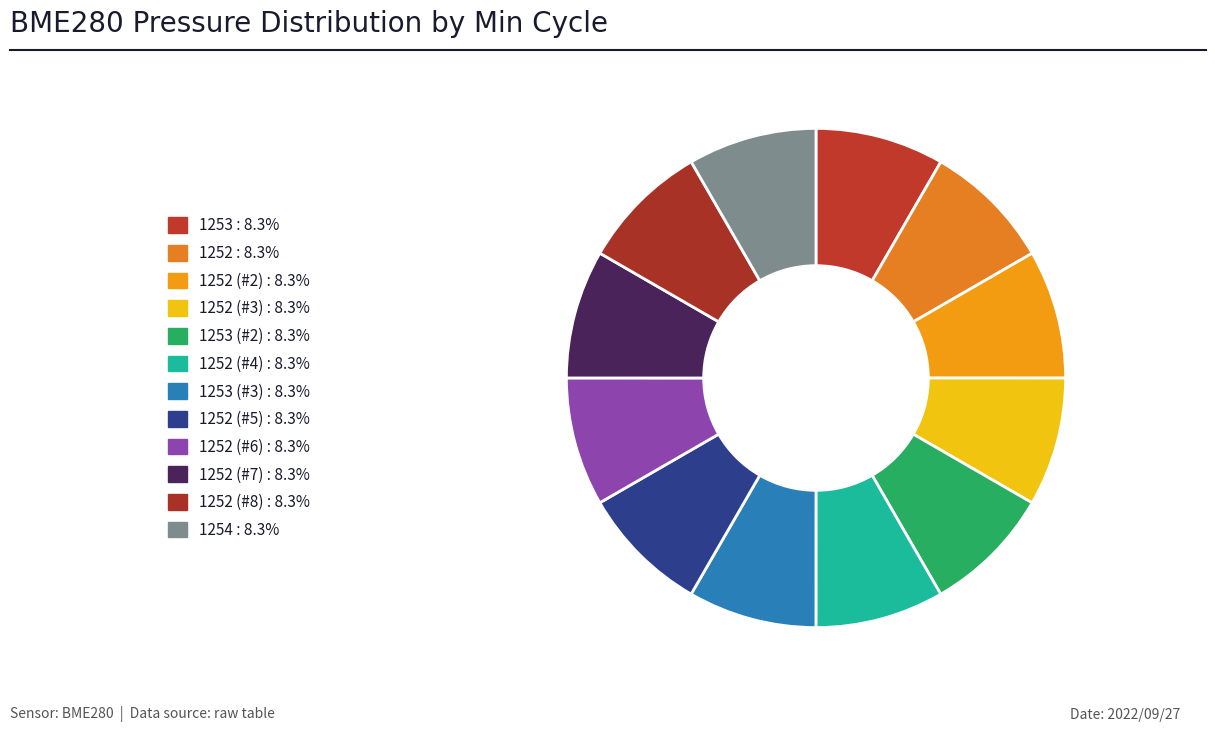

How many slices are in this pie chart?

12